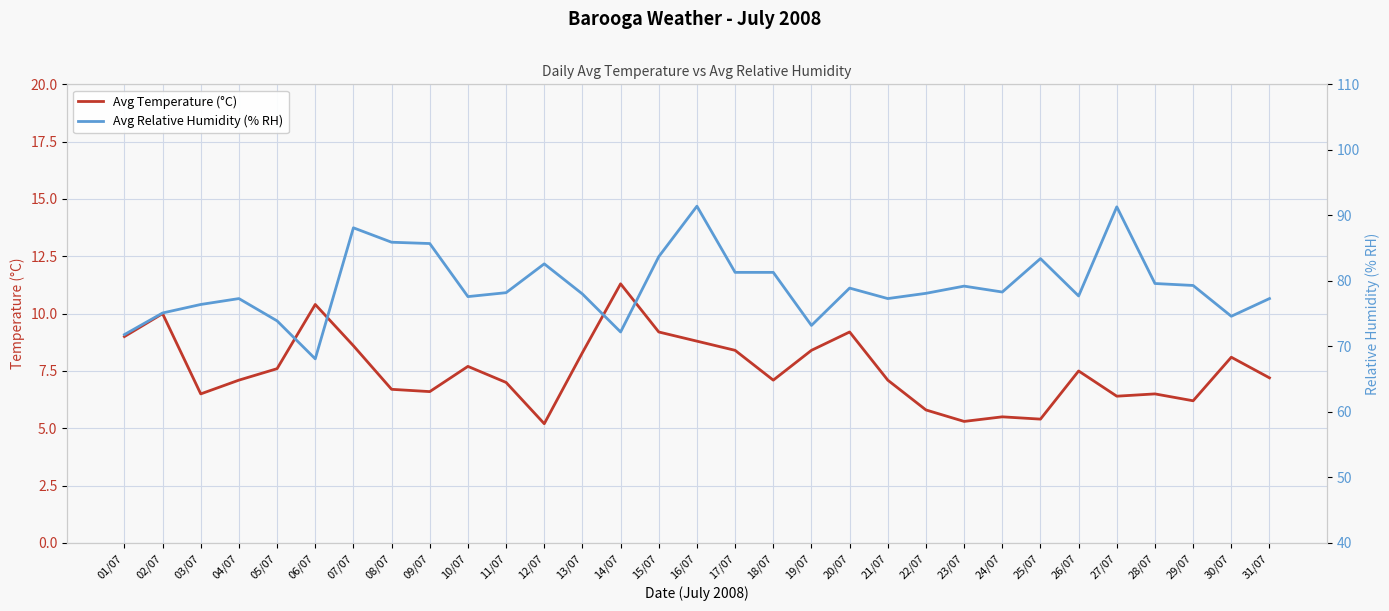

Does the chart display data point markers on the line(s)?

No